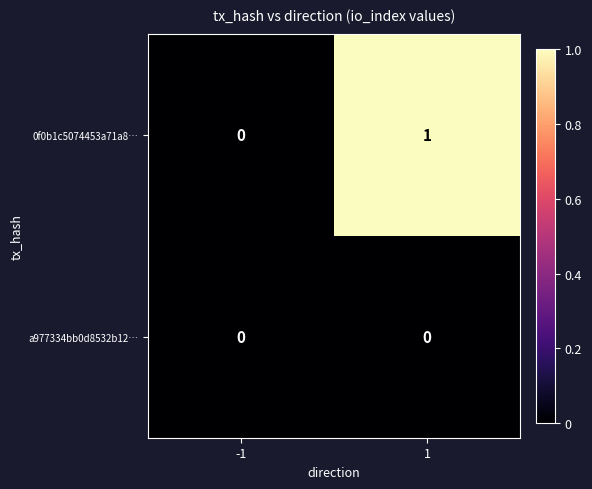

List the series in order of their peak value, lowest first.

a977334bb0d8532b12…, 0f0b1c5074453a71a8…